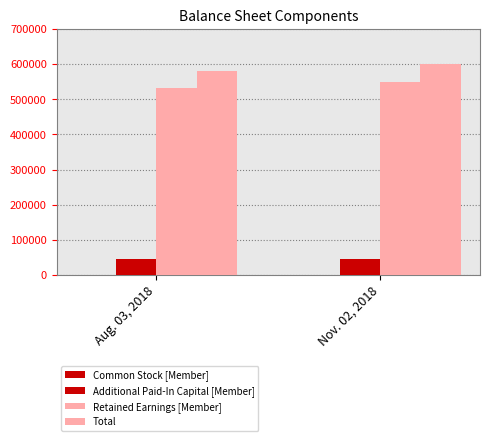

Reading right to left, transcribe all the data shown in this chart.

Common Stock [Member]: 240	240
Additional Paid-In Capital [Member]: 44122	44049
Retained Earnings [Member]: 549838	532807
Total: 600178	581781